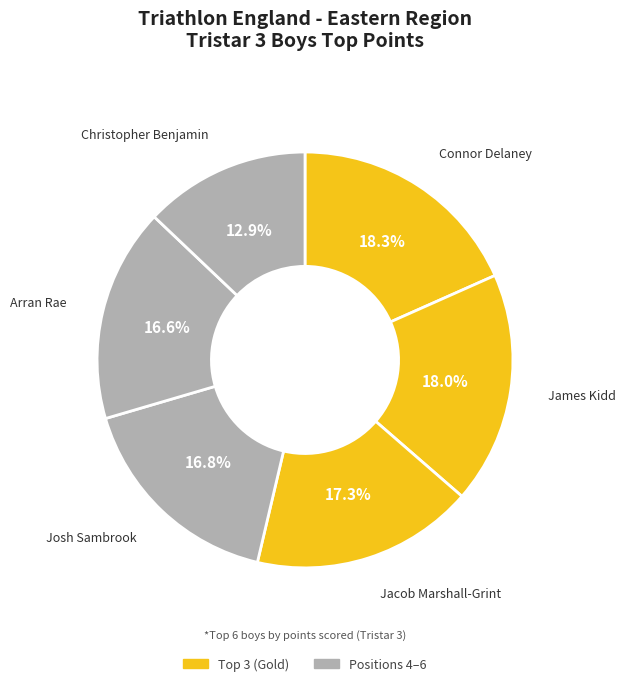

How many segments does this pie chart have?

6